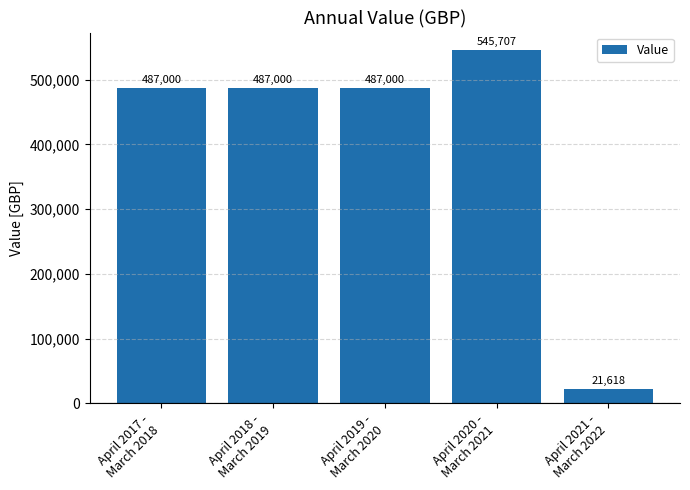

What is the minimum value shown in the chart?

21617.8